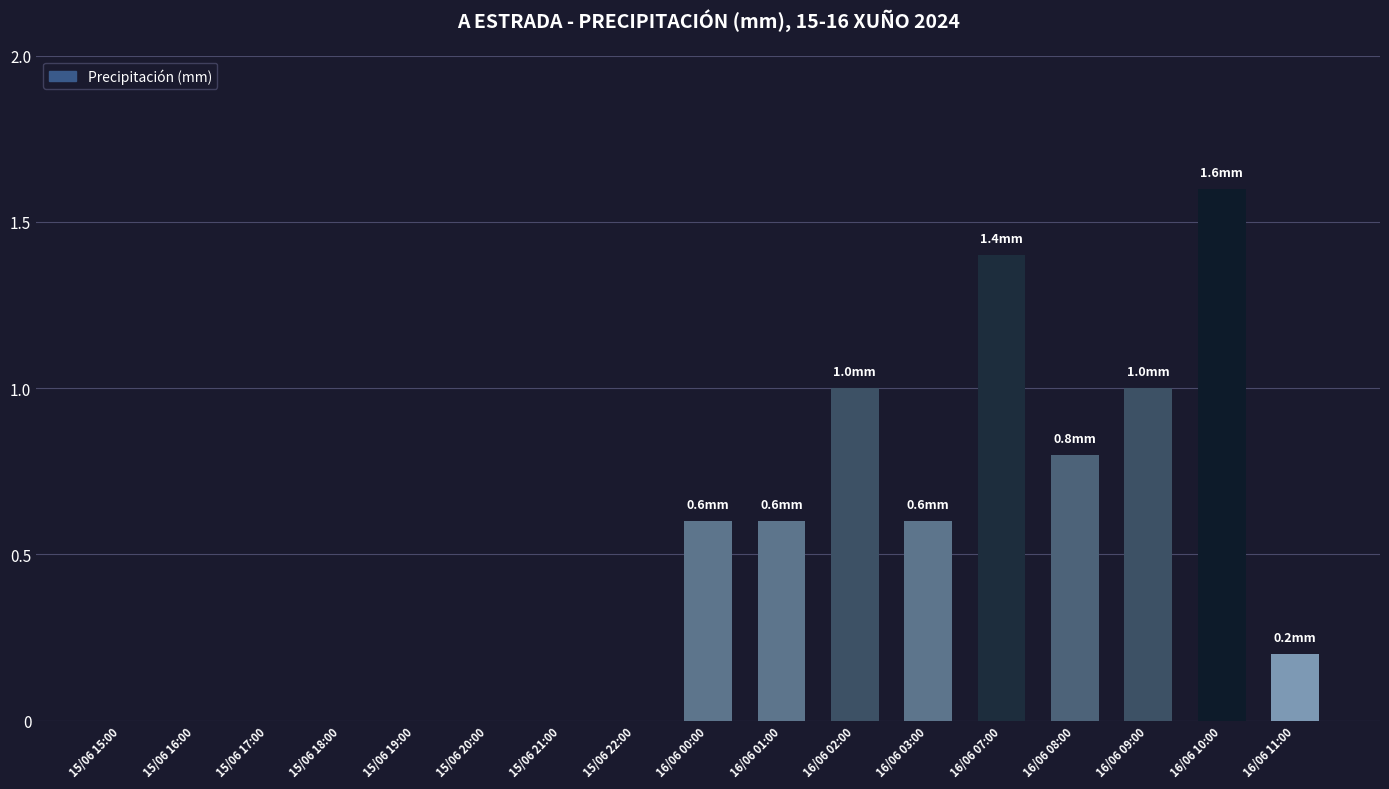

At which category does the chart reach its peak across all series?

16/06 10:00